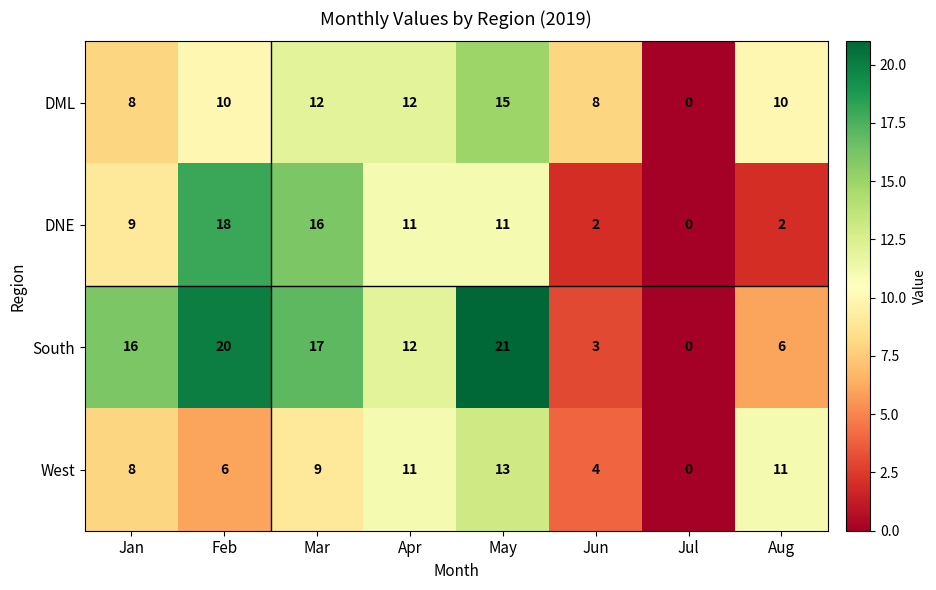

Which series changed the most between Apr and May?

South